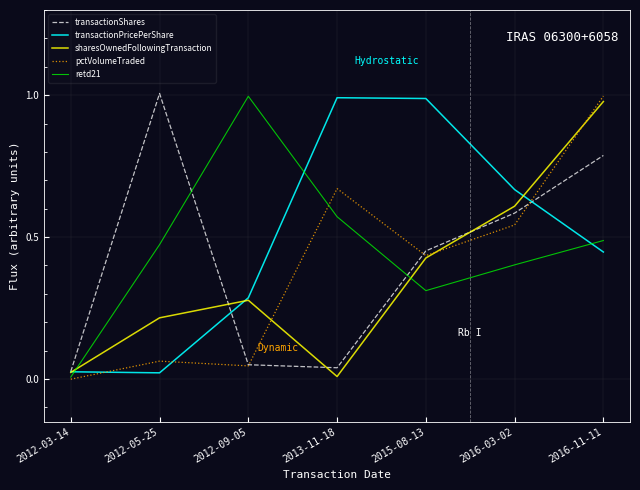

What is the difference between the maximum and second lowest values in the transactionPricePerShare series?

1.0